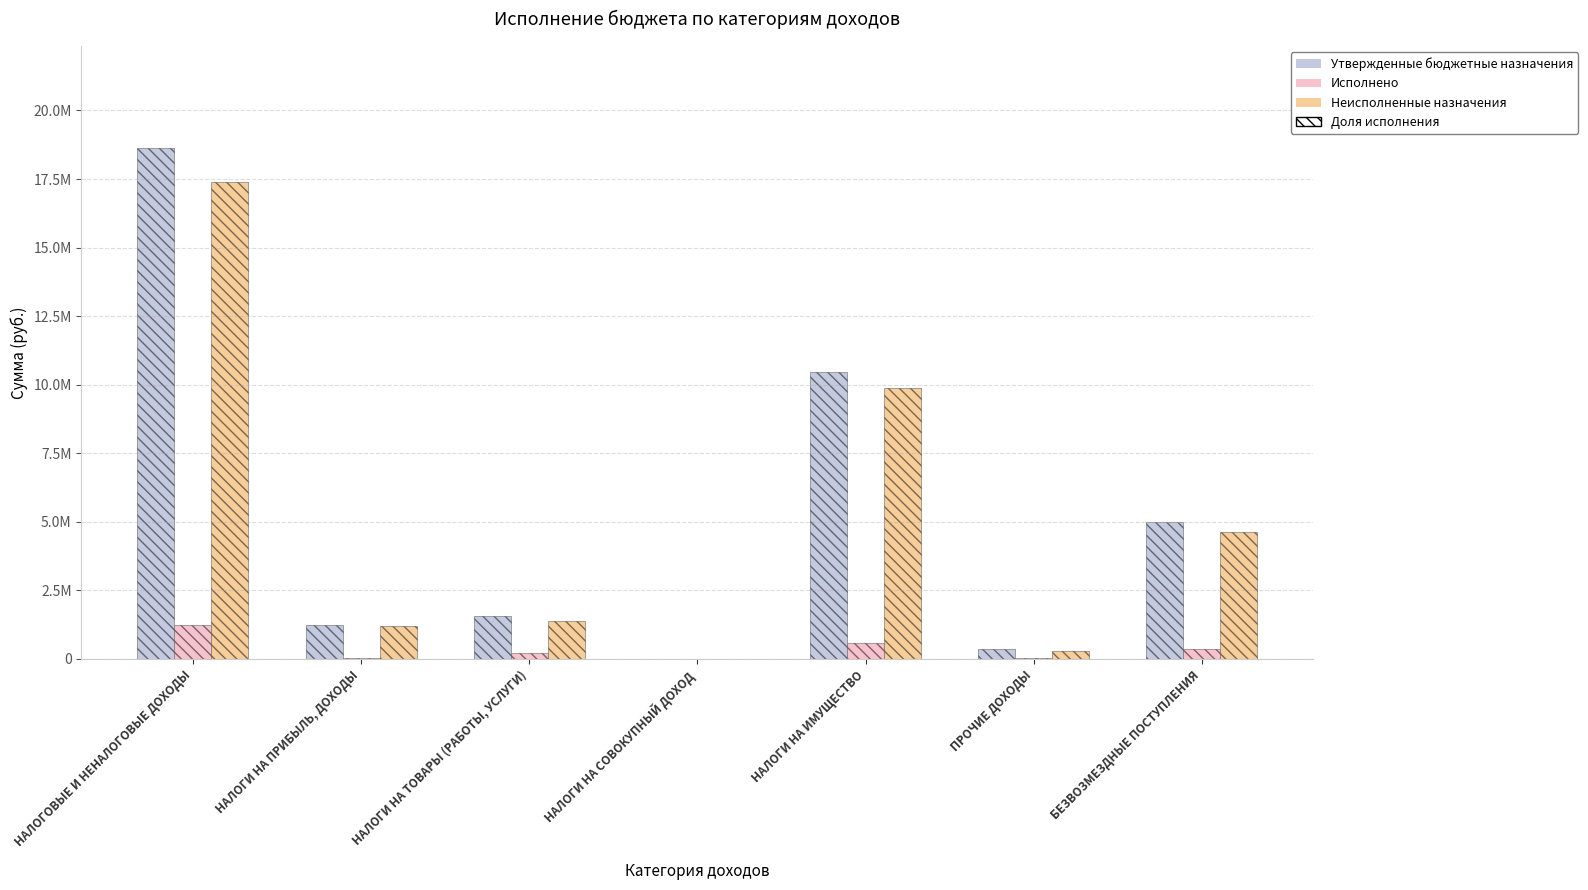

How many data points in Исполнено are less than 201580?

3